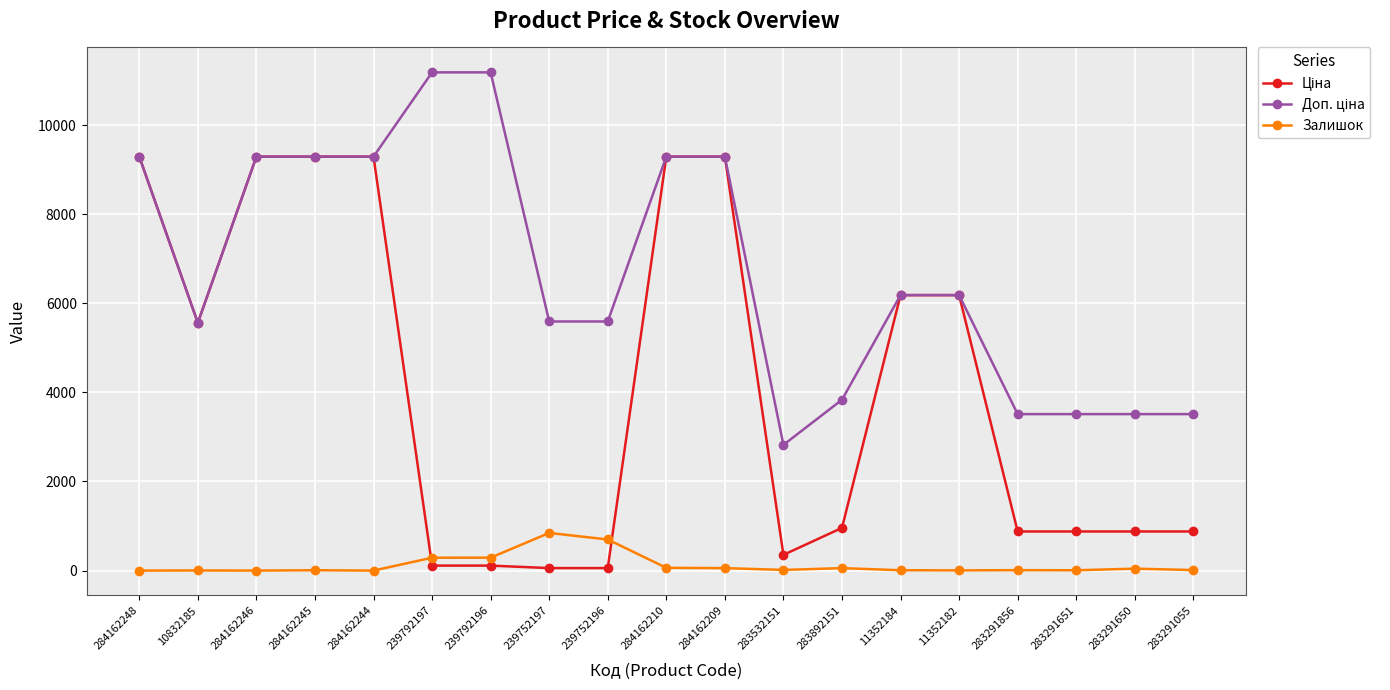

The Залишок series shows 8.0 at 11352184. True or false?

True